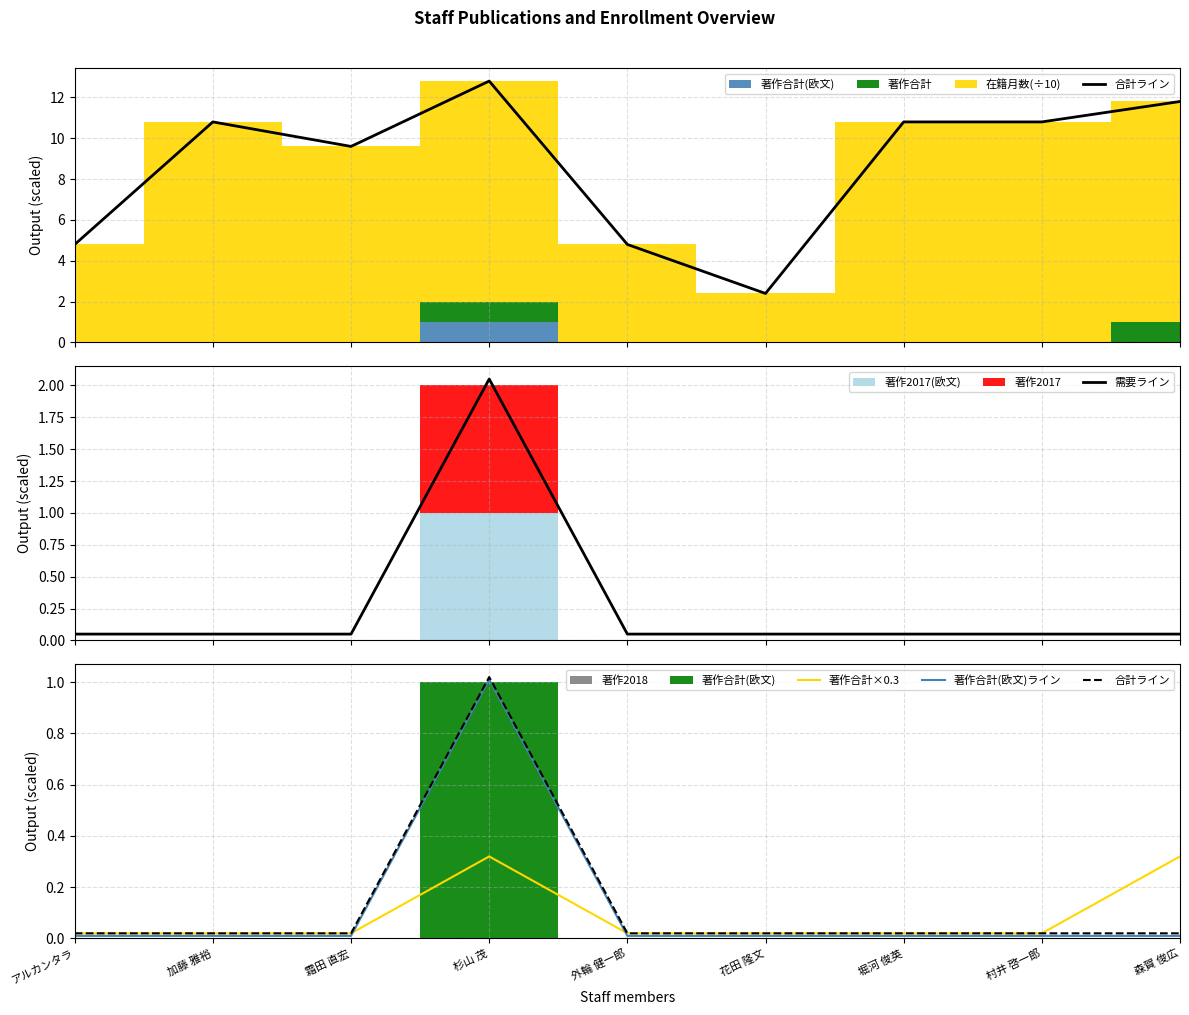

What value does the 需要ライン series have at 森賀 俊広?

0.1